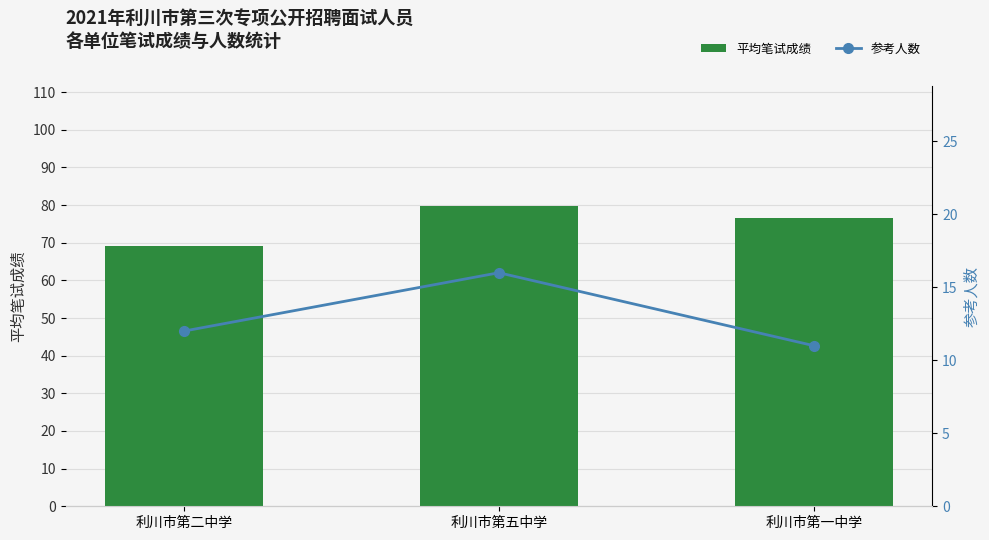

The 参考人数 series shows 12.0 at 利川市第二中学. True or false?

True